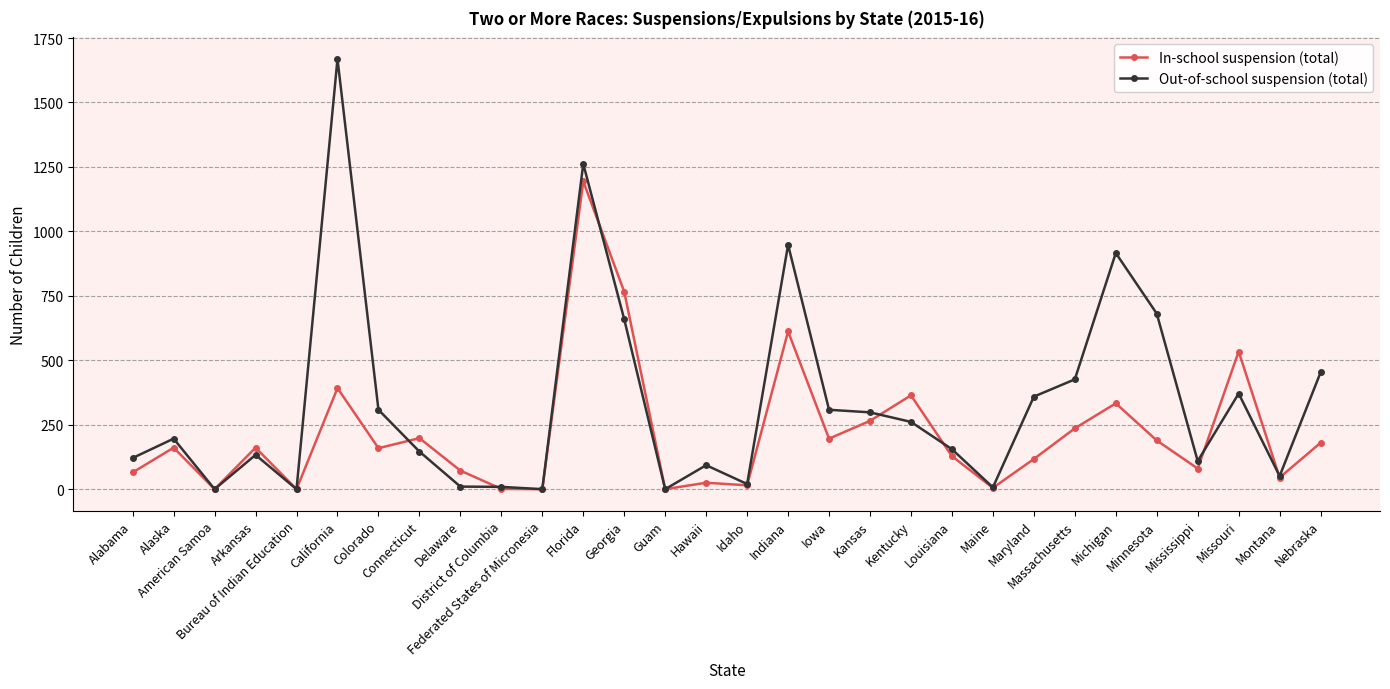

Which series has the largest range (max minus min)?

Out-of-school suspension (total)